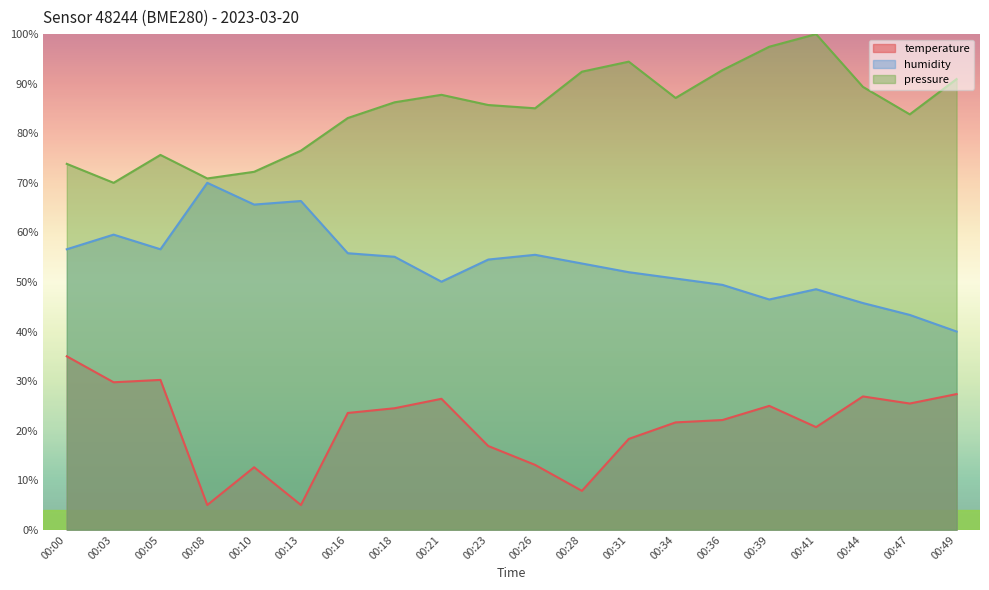

Which has a higher value, 00:47 or 00:36?

00:47